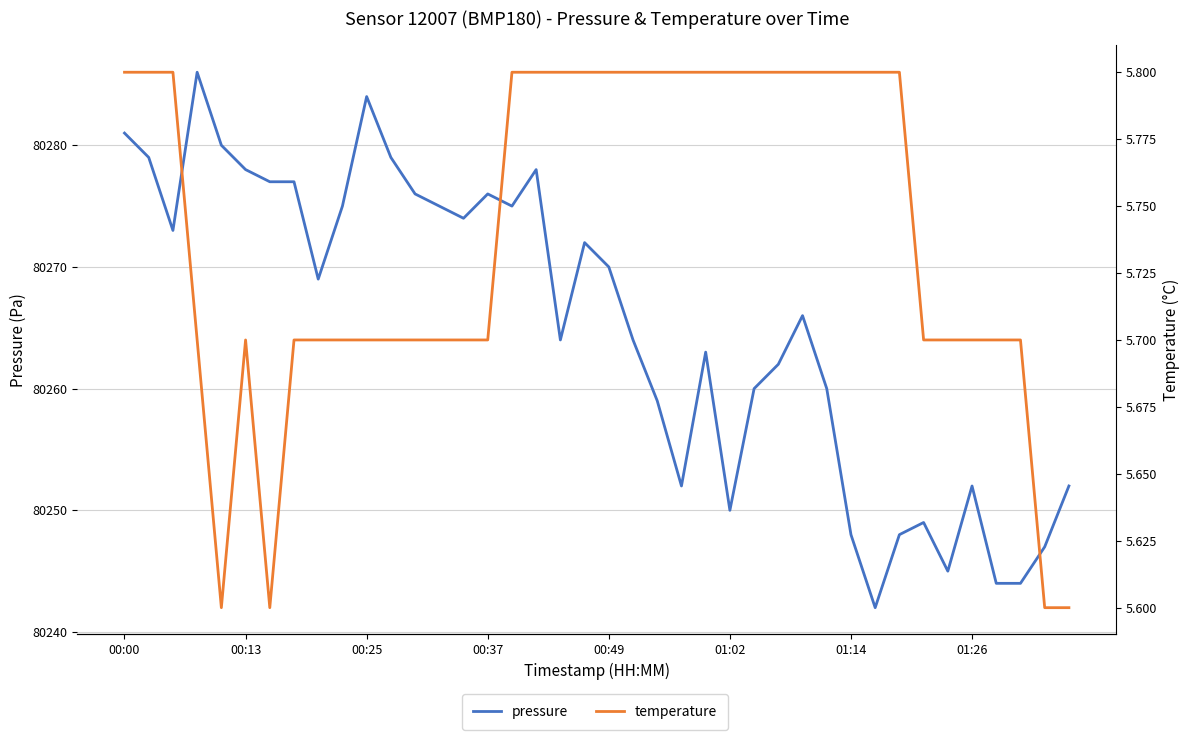

What is the value of the pressure point at the 22nd from the left?

80264.0